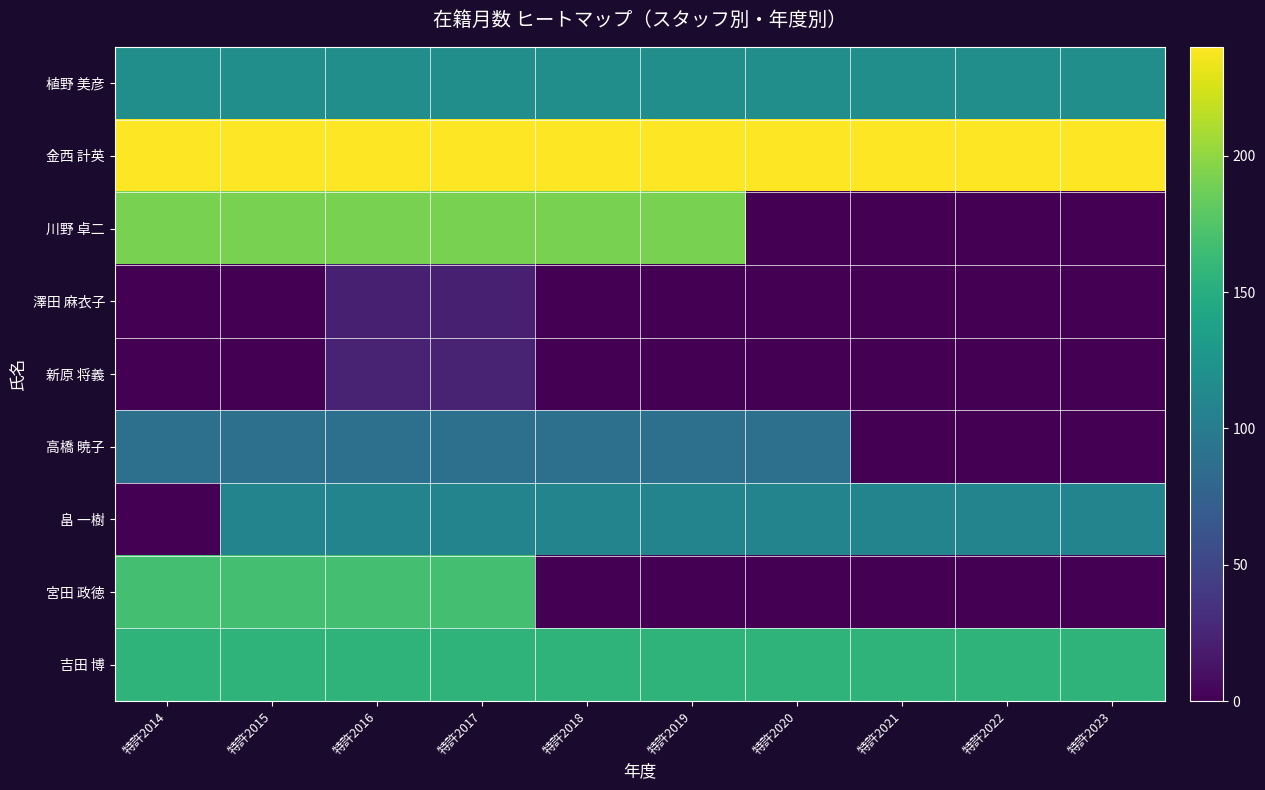

Rank the series at 特許2014 from highest to lowest value.

金西 計英, 川野 卓二, 宮田 政徳, 吉田 博, 植野 美彦, 高橋 暁子, 澤田 麻衣子, 新原 将義, 畠 一樹